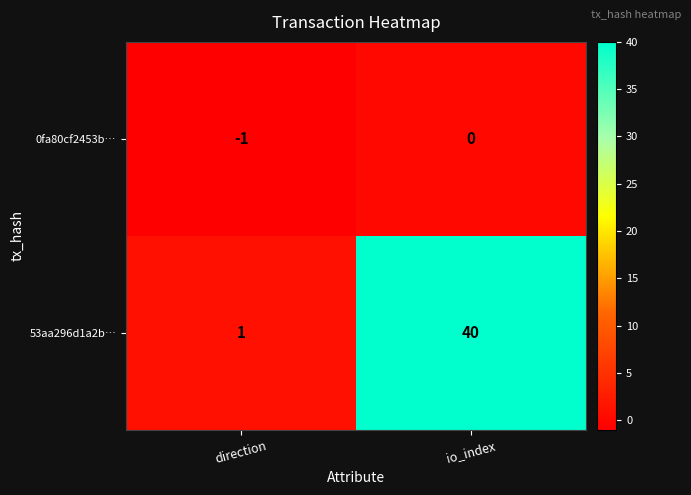

What is the difference between the maximum and minimum values in the 53aa296d1a2b… series?

39